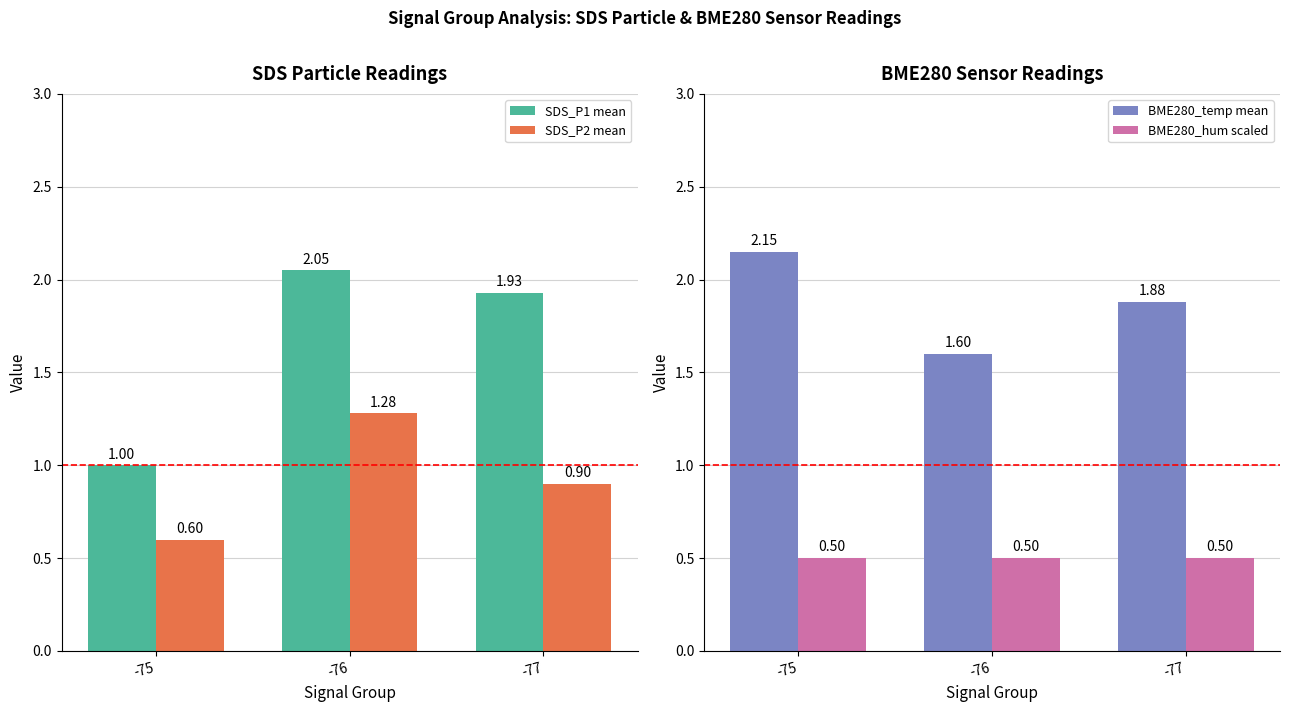

Read the BME280_temp mean value at -75.

2.1